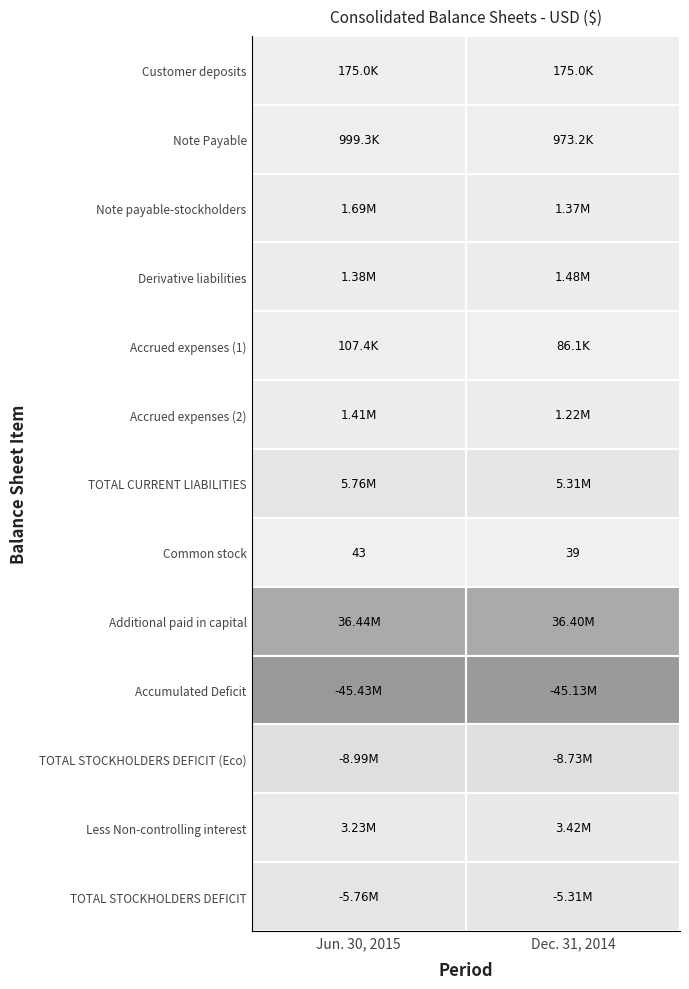

What is the difference between the TOTAL STOCKHOLDERS DEFICIT values at 0 and 1?

450193